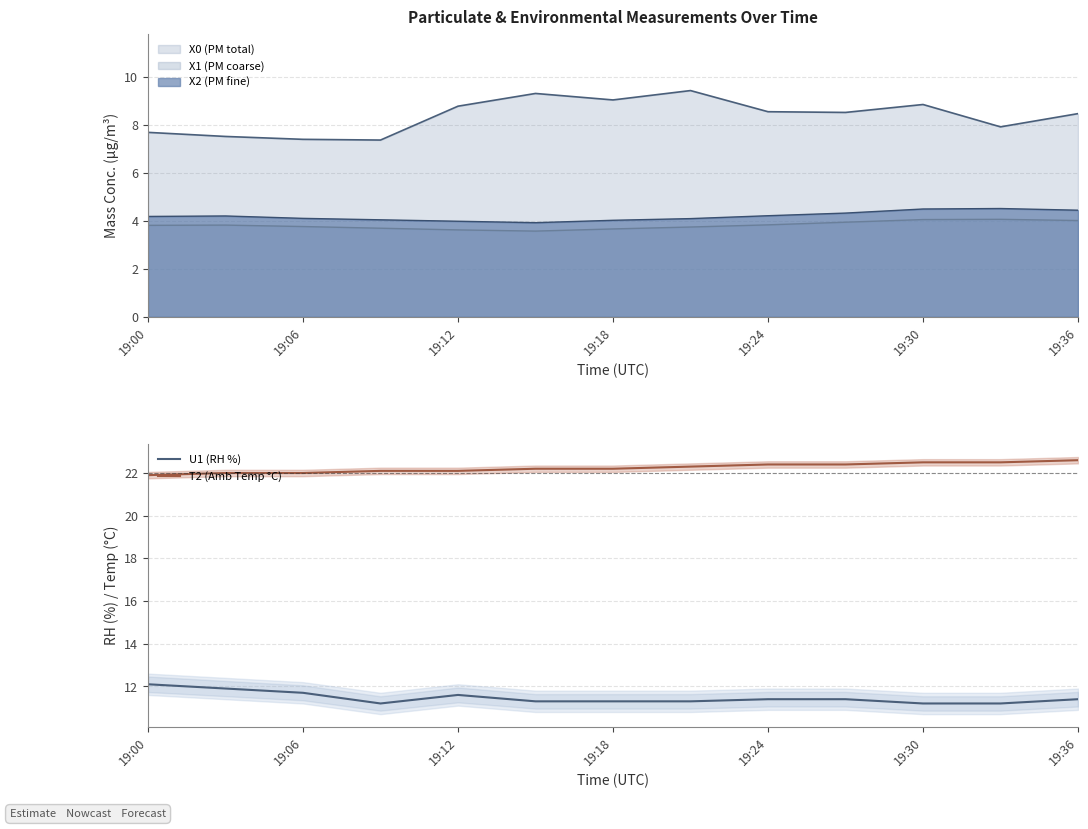

Which series has the largest total across all categories?

T2 (Amb Temp °C)